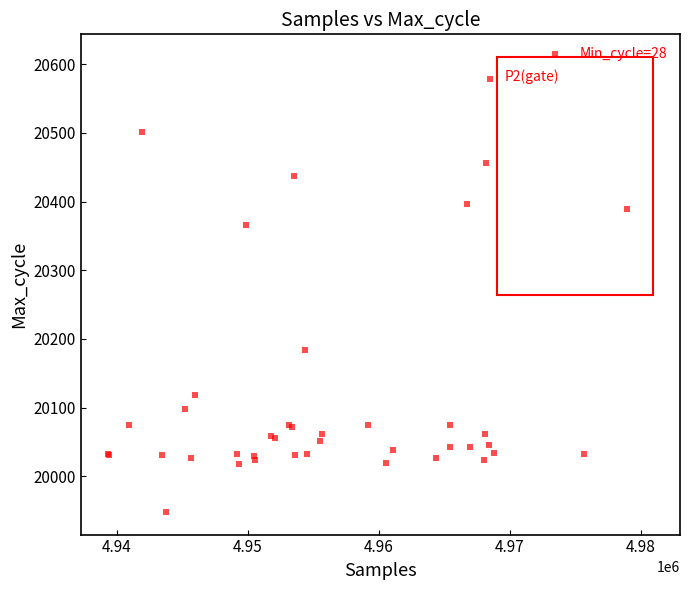

What Y value in the scatter plot is closest to 20263?

20184